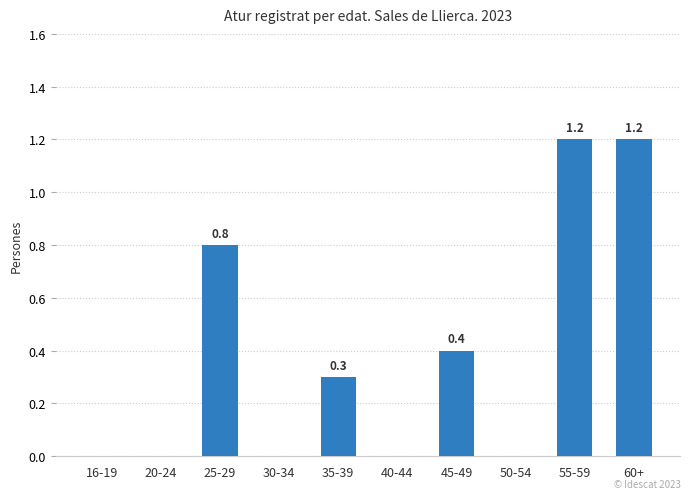

The value at 25-29 is 0.8. True or false?

True